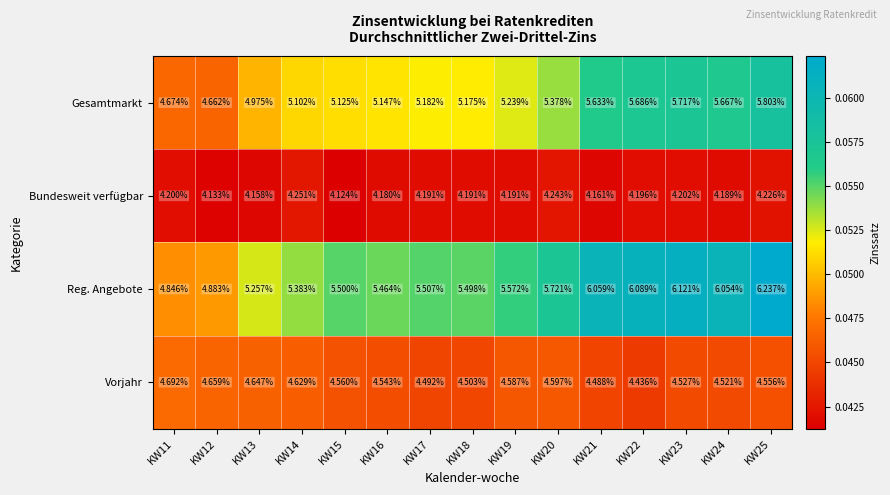

Which series has the largest total across all categories?

Reg. Angebote